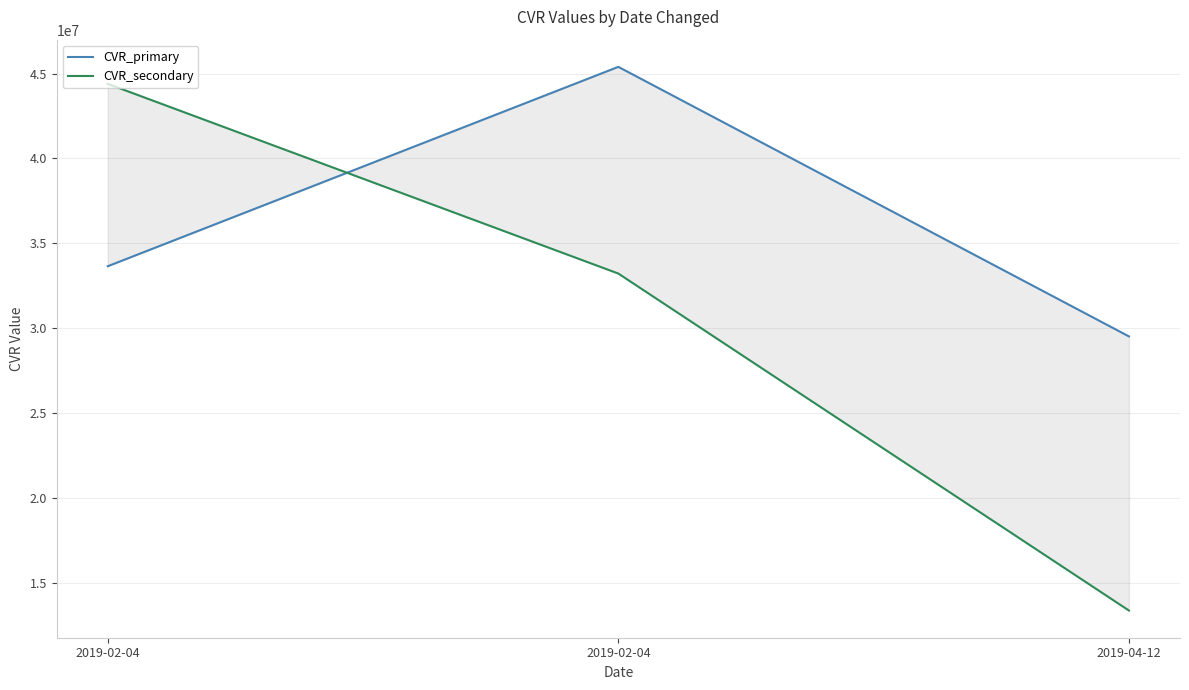

What is the lowest value of the CVR_secondary series?

13387877